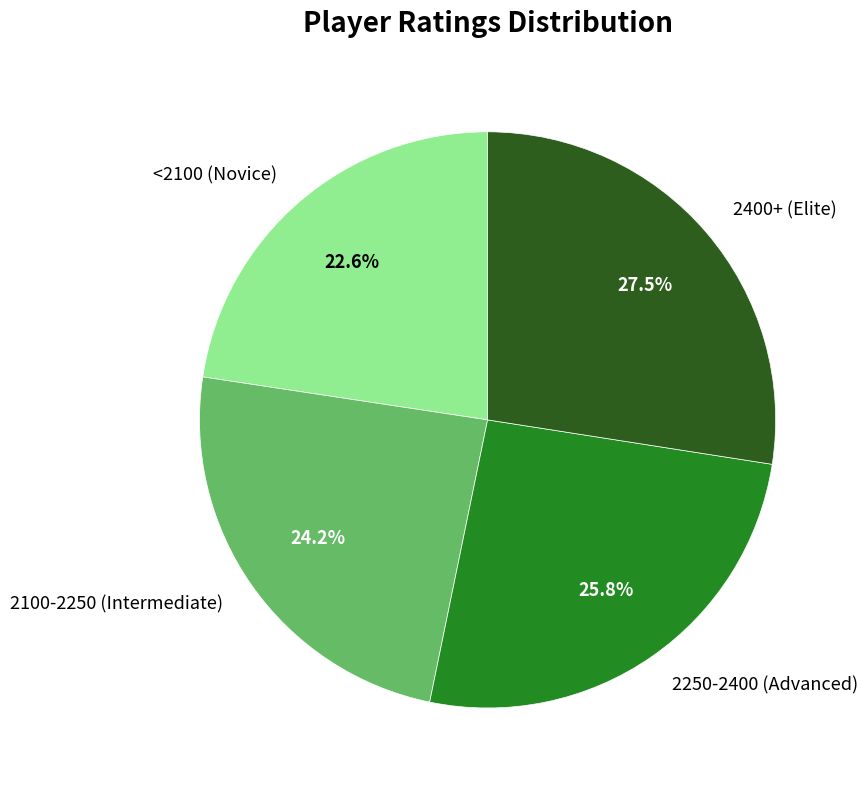

Is there a majority slice in this chart?

No